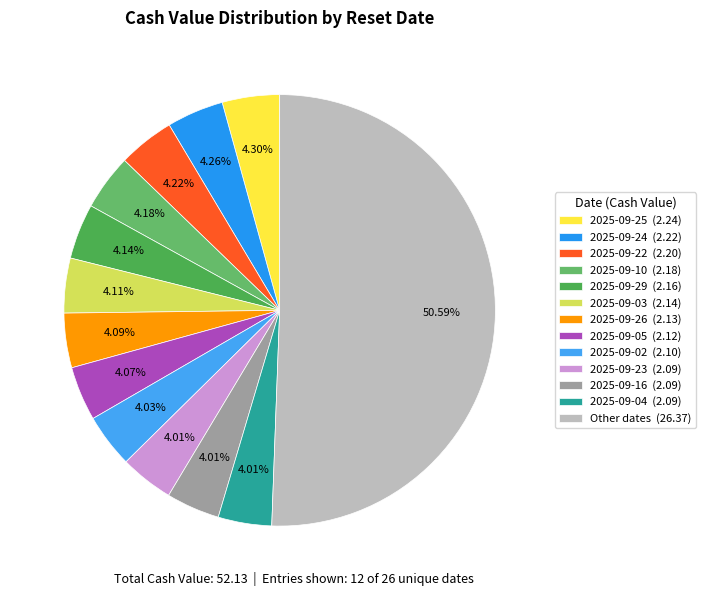

Count the number of slices in the pie.

13